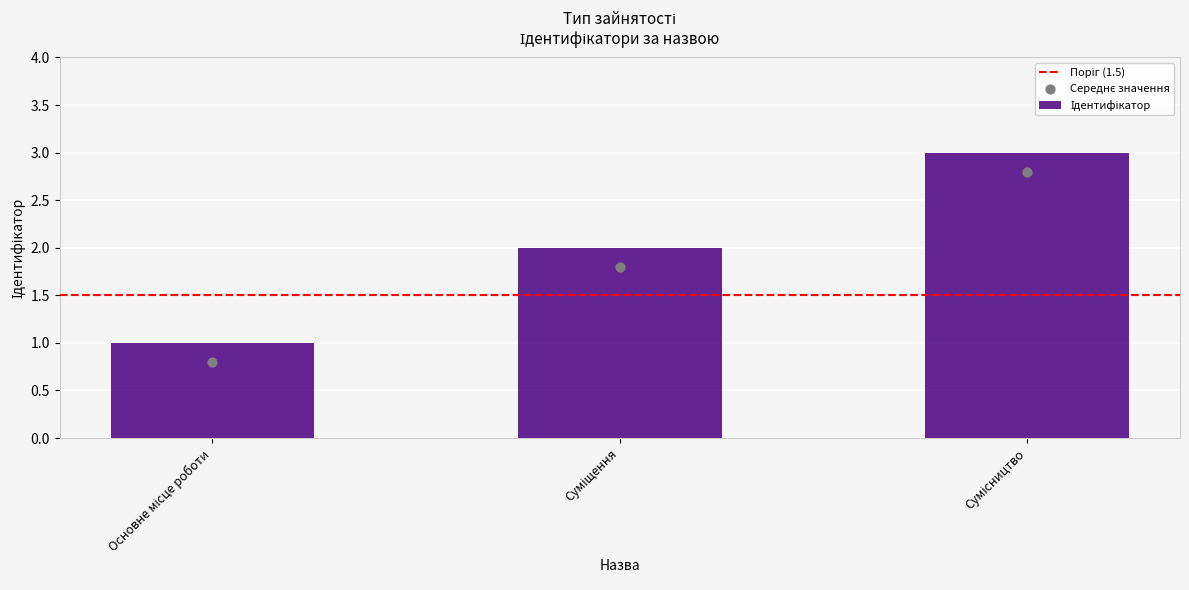

What is the change in value from Основне місце роботи to Суміщення?

+1